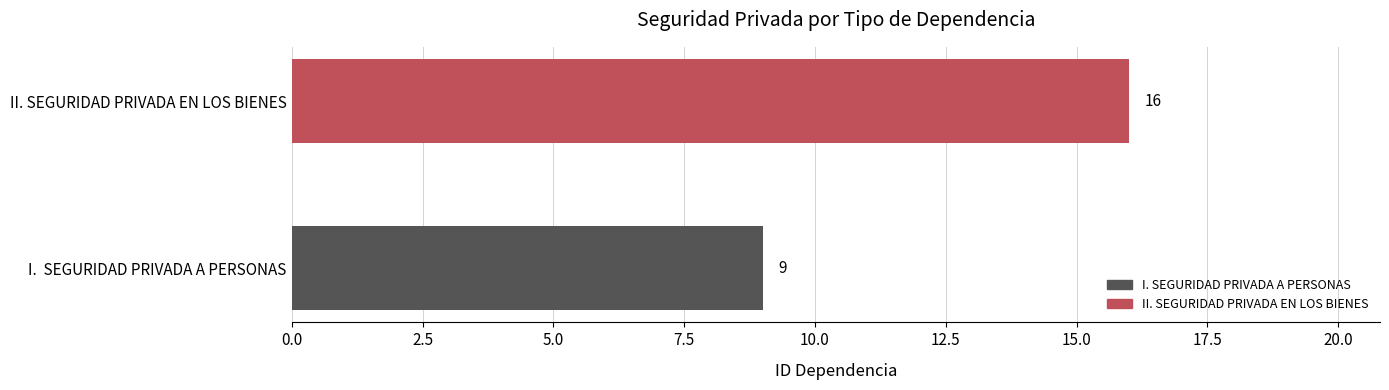

Reading top to bottom, extract all data points from this chart.

II. SEGURIDAD PRIVADA EN LOS BIENES=16	I.  SEGURIDAD PRIVADA A PERSONAS=9